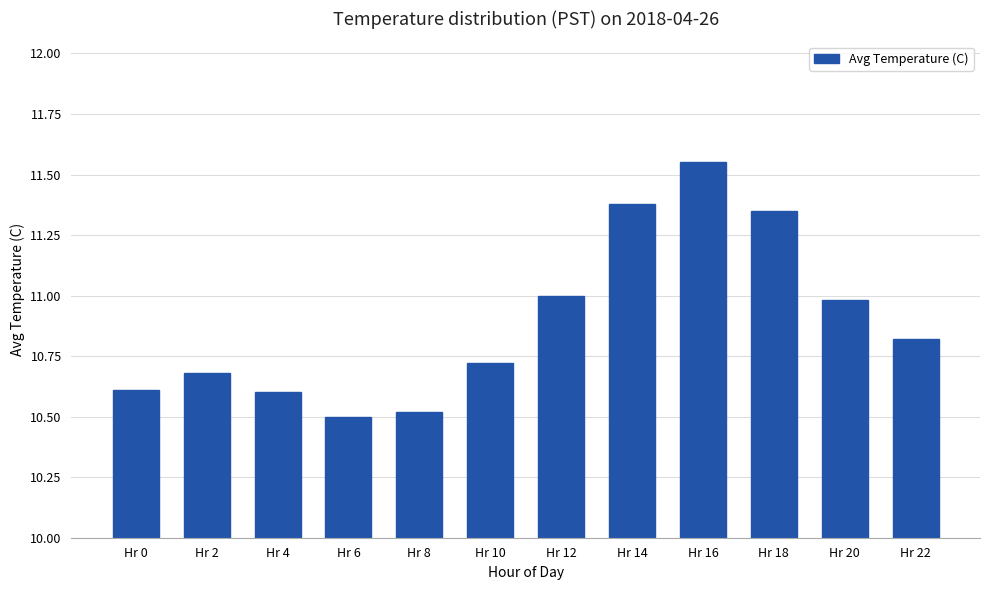

Which label corresponds to the smallest value in the chart?

Hr 6